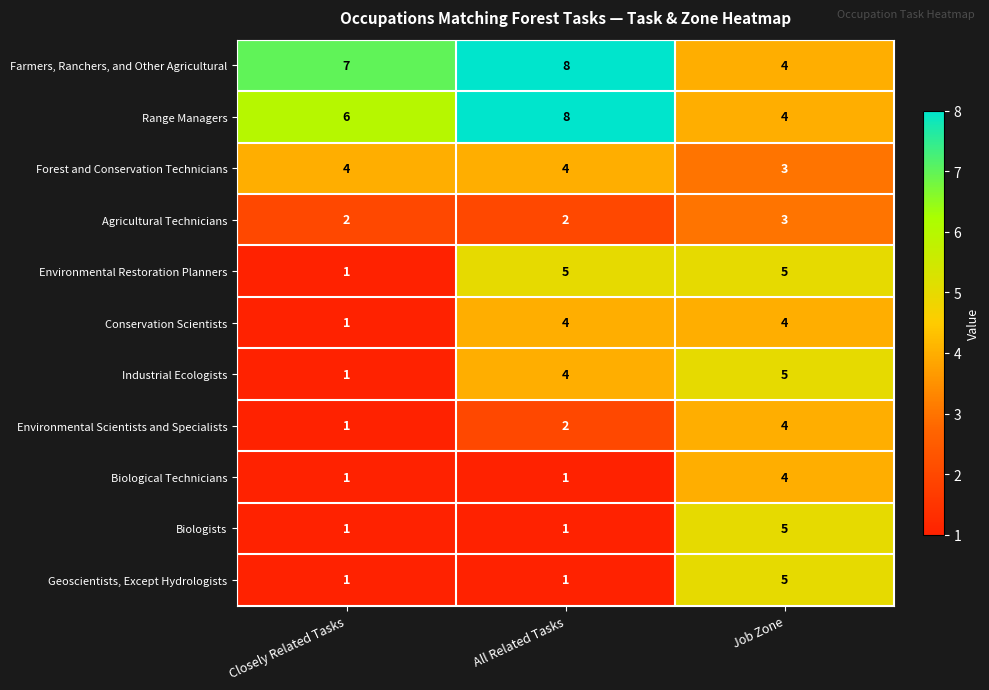

At which category is the sum across all series the highest?

Job Zone